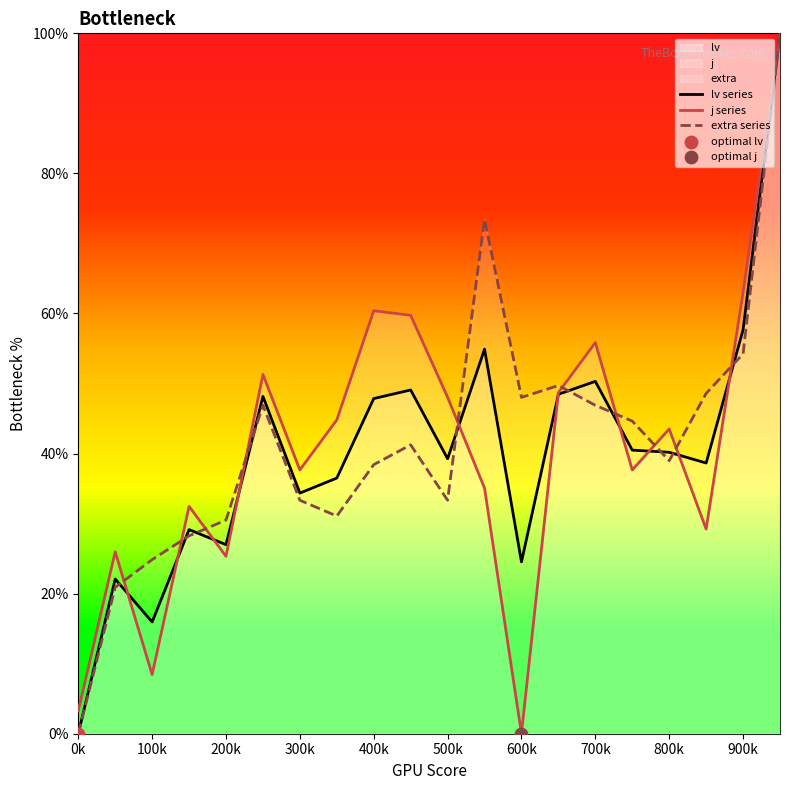

What is the total value across all series at 700k?

153.0